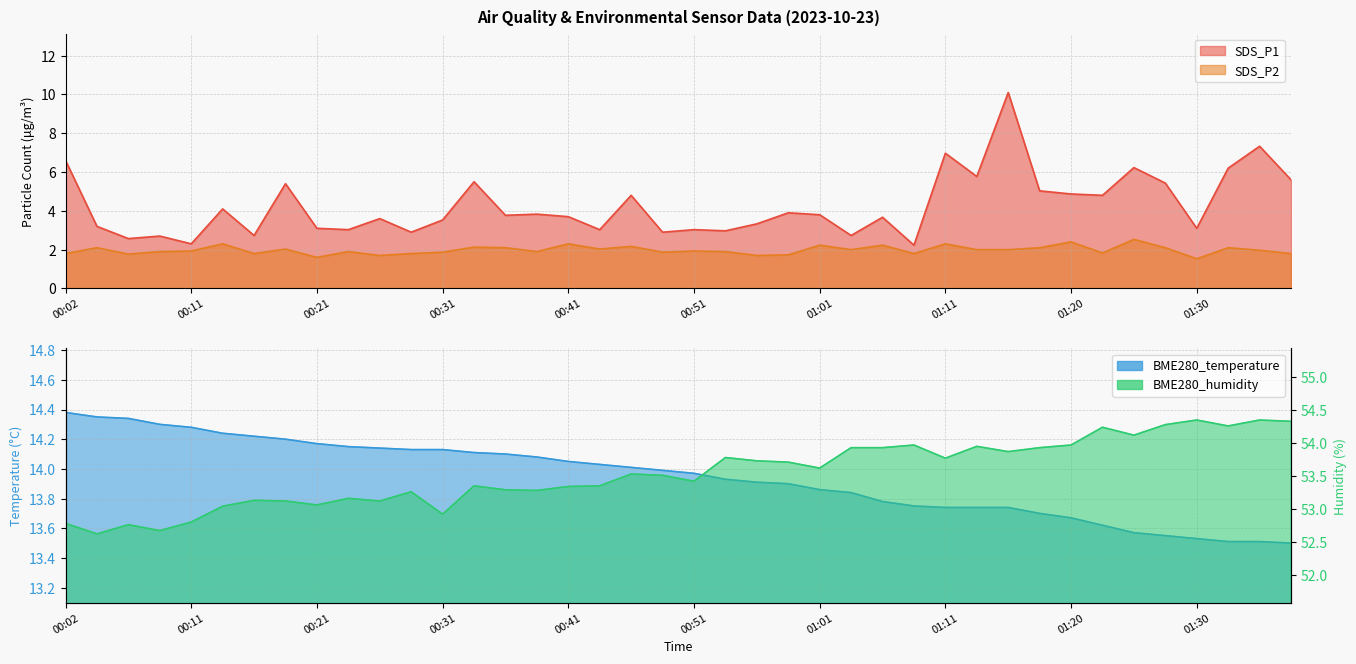

What is the difference between the maximum and minimum values in the SDS_P2 series?

1.0